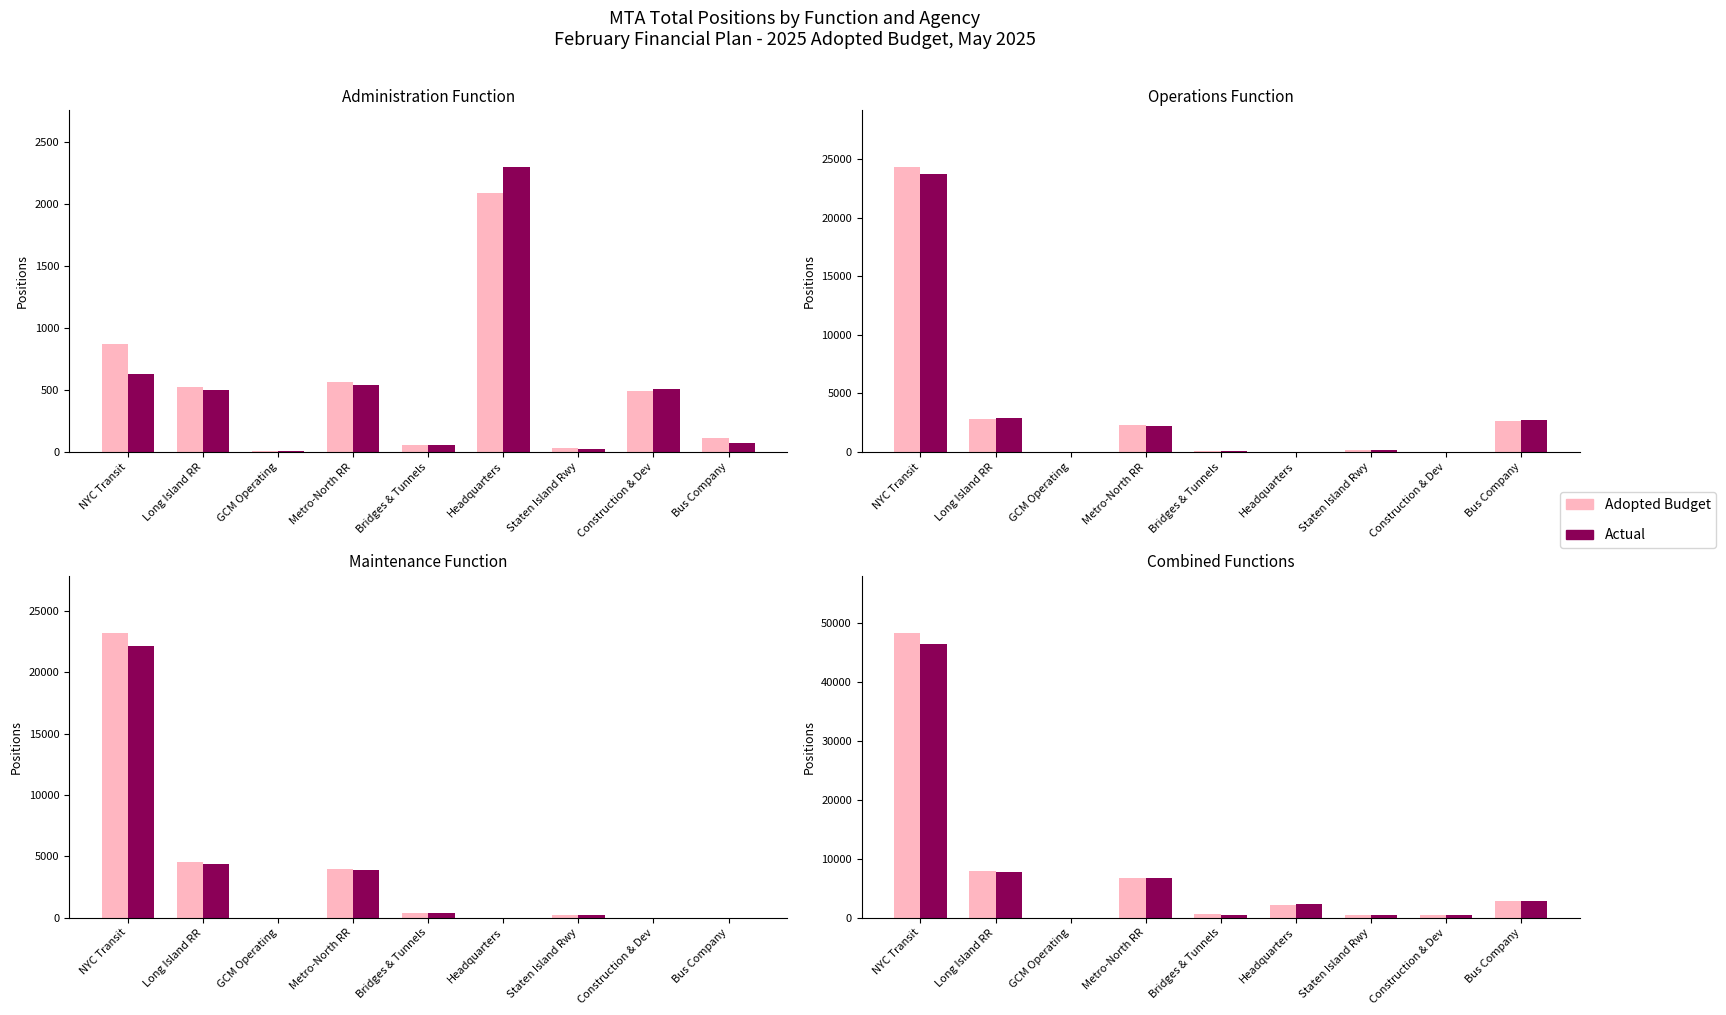

Rank the categories by Actual value from lowest to highest.

GCM Operating, Staten Island Rwy, Bridges & Tunnels, Construction & Dev, Headquarters, Bus Company, Metro-North RR, Long Island RR, NYC Transit